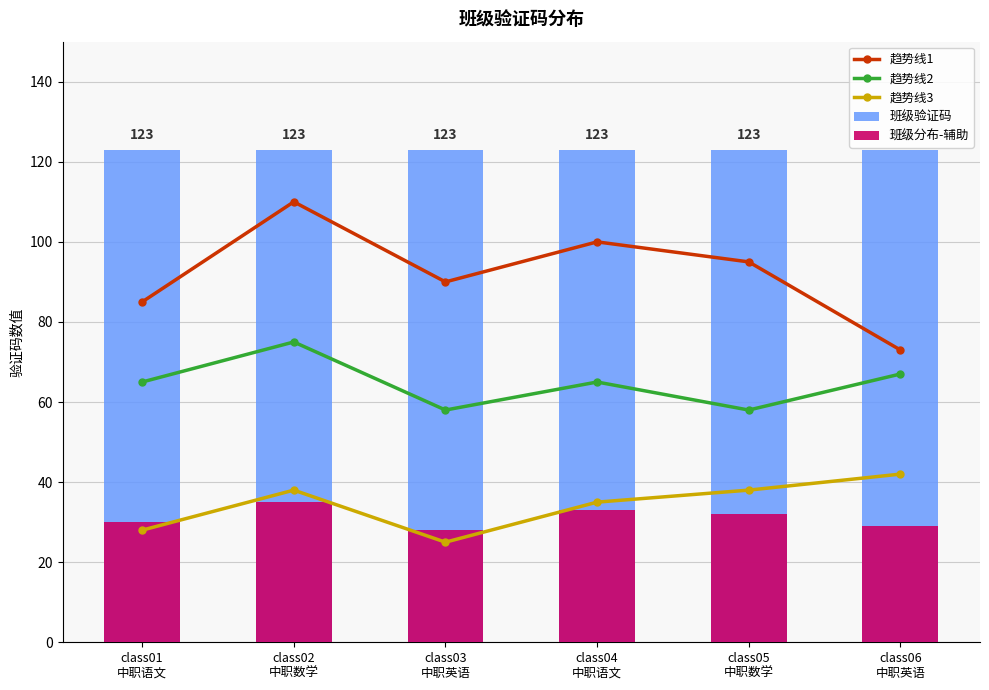

What position from the right is class06
中职英语?

1